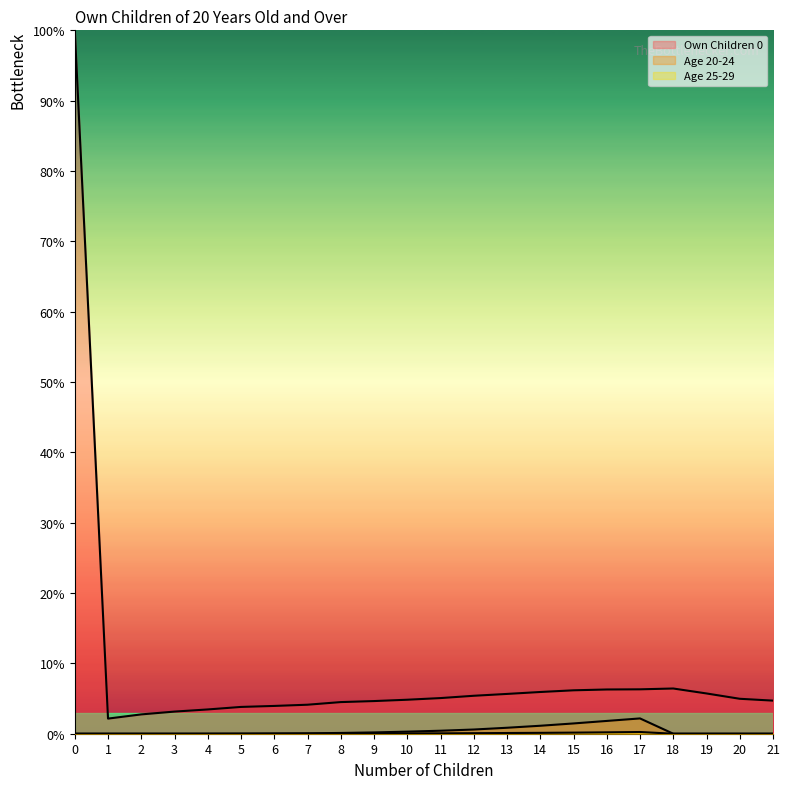

How many interior local valleys does the Own Children 0 series have?

1